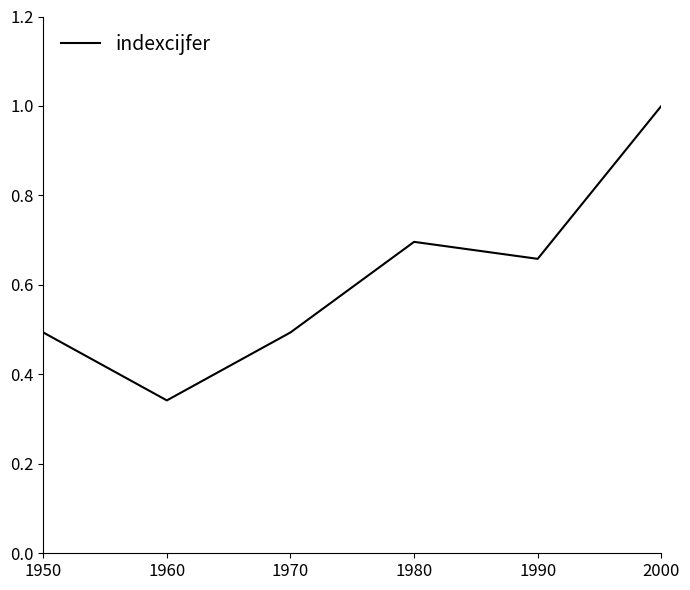

Where is the first local maximum?

1980